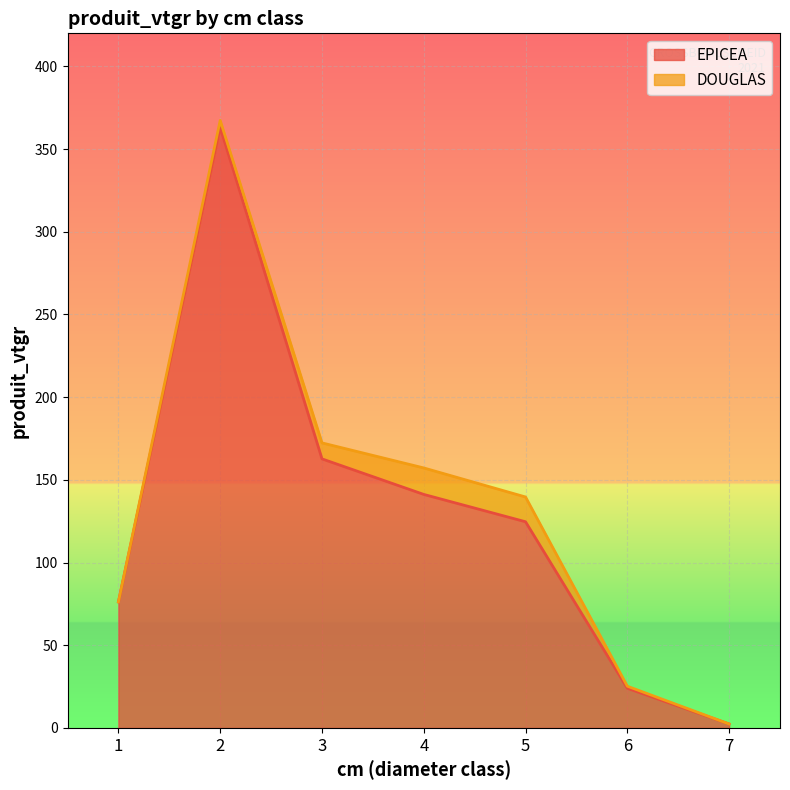

What is the sum of all values?

894.1